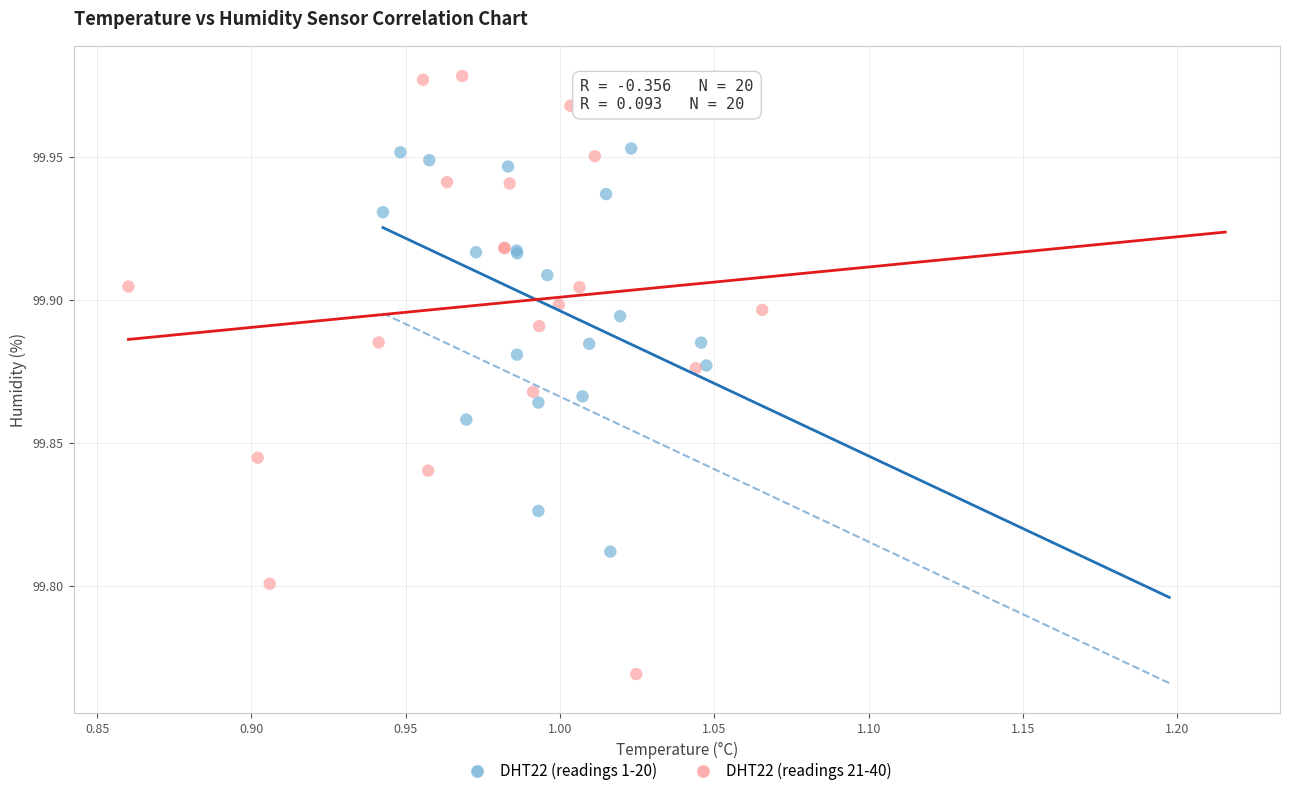

What are all the series names shown in the legend?

DHT22 (readings 1-20), DHT22 (readings 21-40)